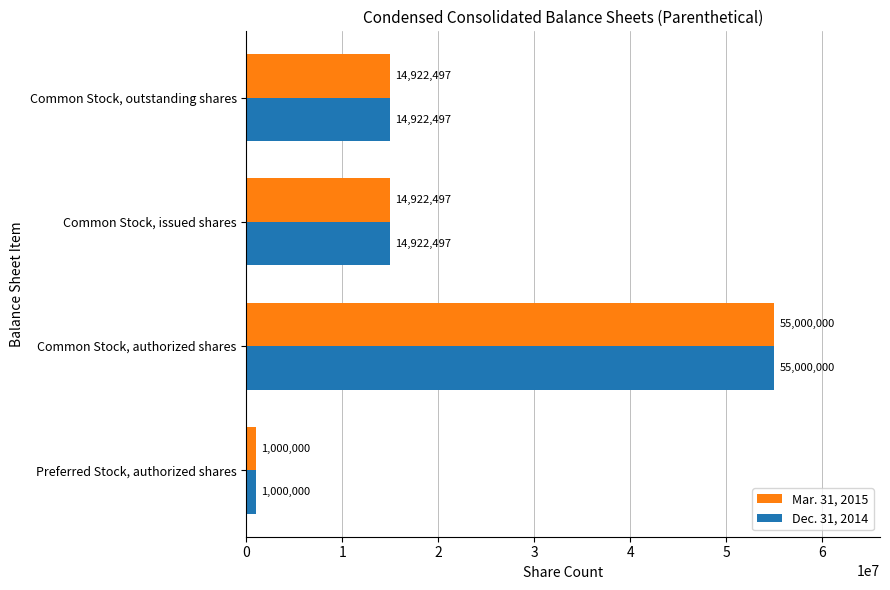

At which label does Dec. 31, 2014 reach its peak?

Common Stock, authorized shares